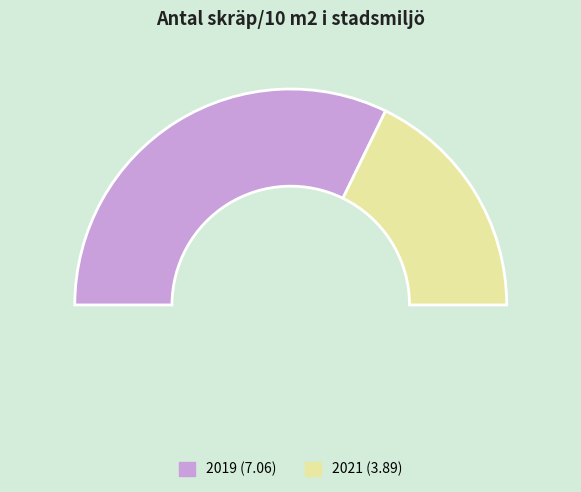

How many slices are in this pie chart?

2